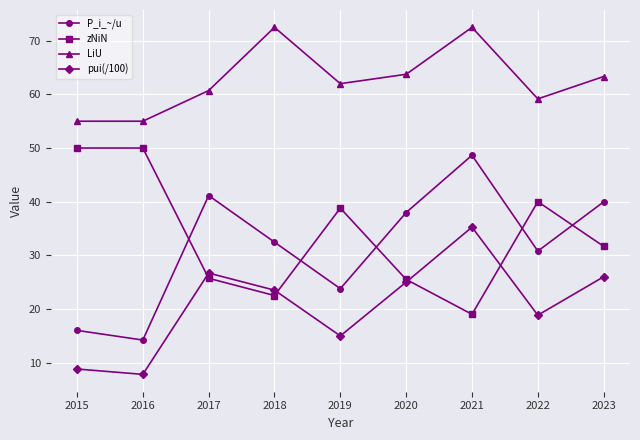

What is the value of the LiU point at the 7th from the left?

72.5